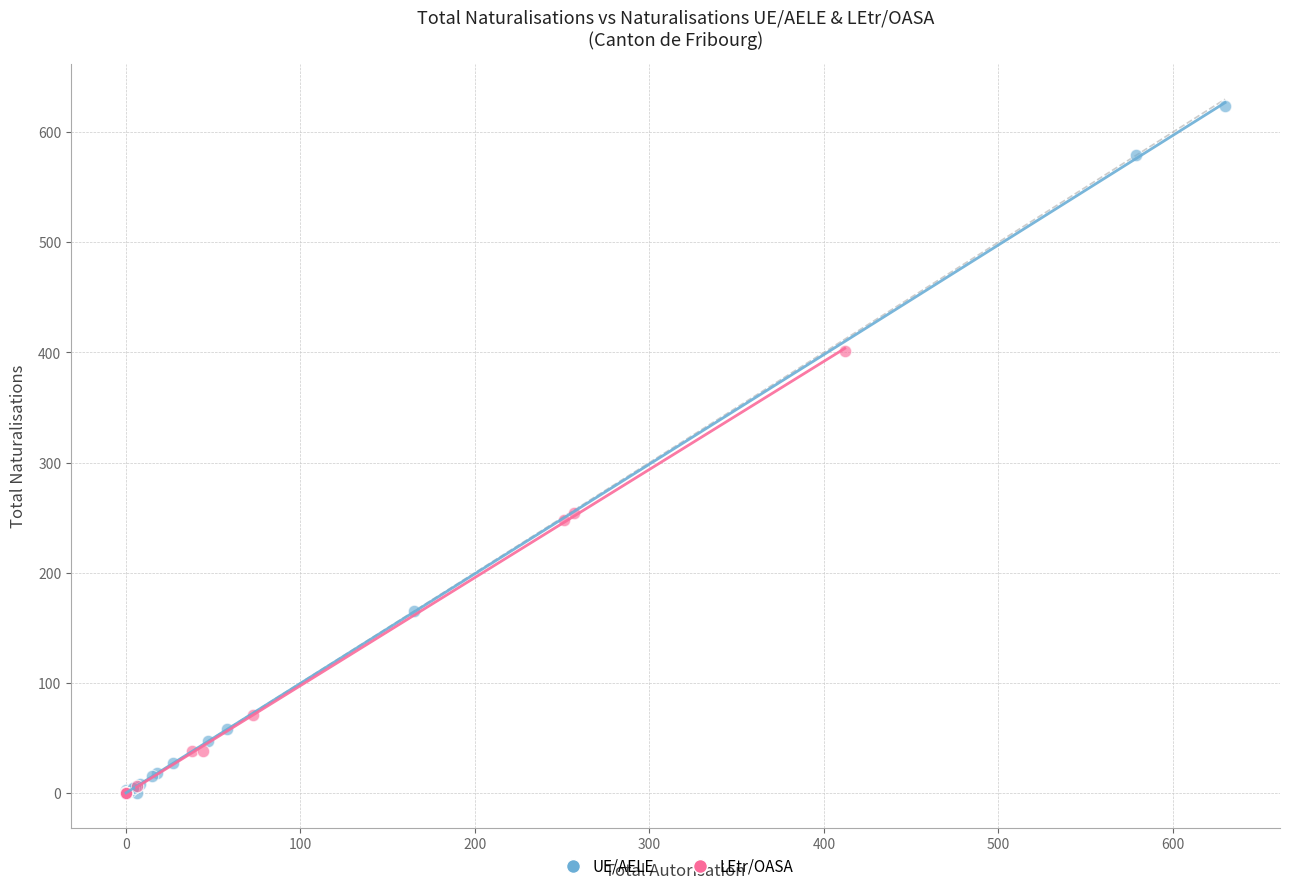

What are all the series names shown in the legend?

UE/AELE, LEtr/OASA